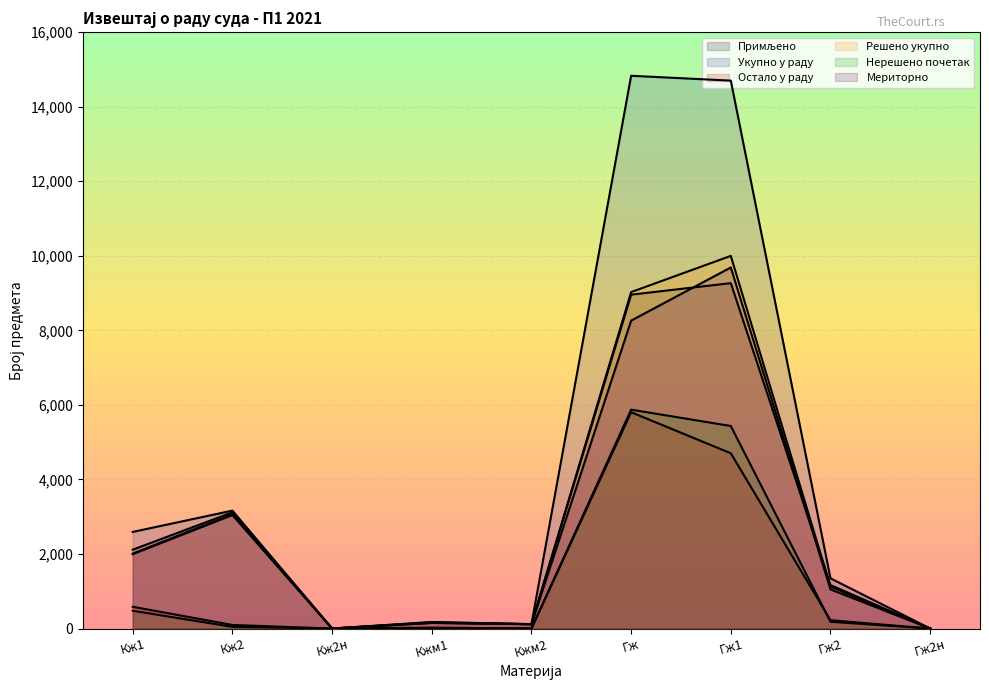

What is the difference between the Примљено values at Гж1 and Кжм2?

9149